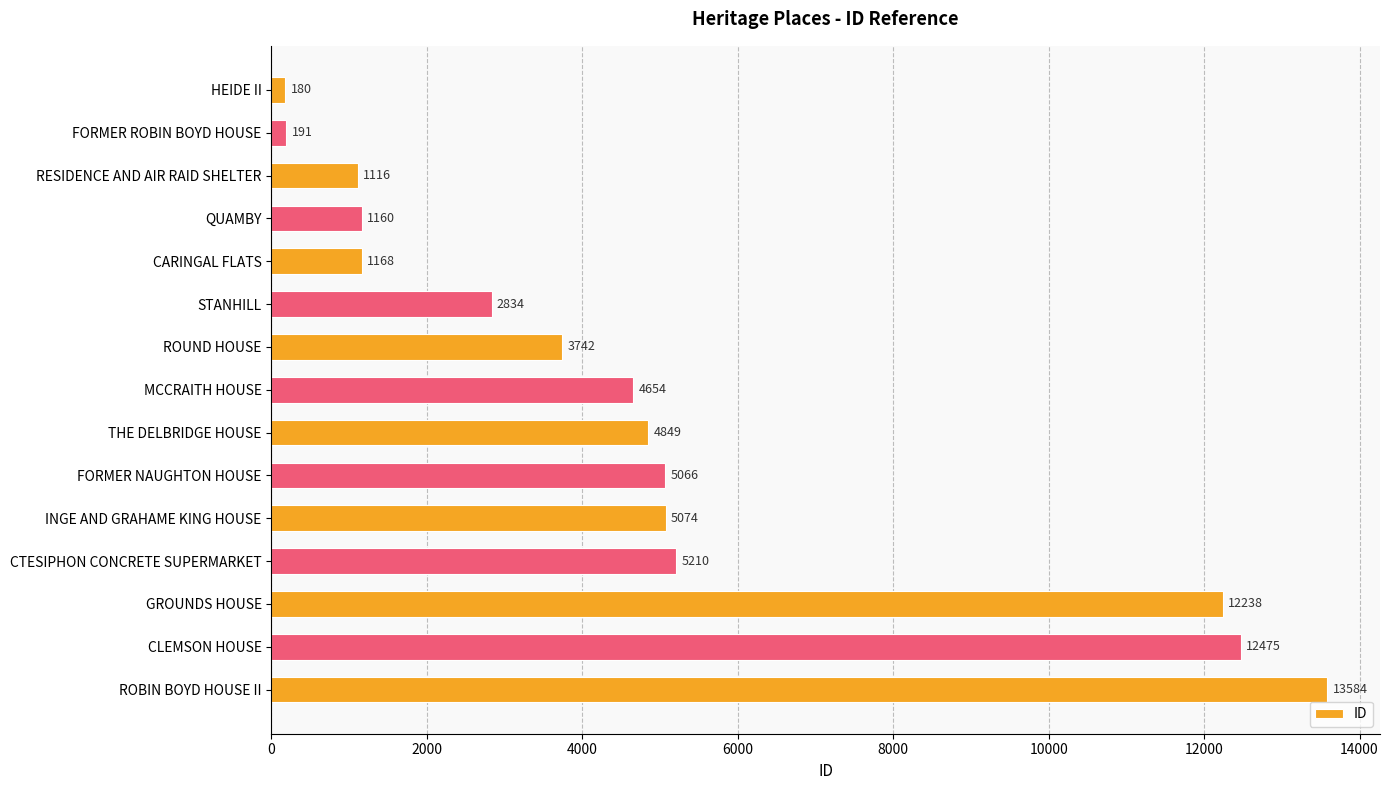

What is the approximate value at HEIDE II, to the nearest 50?

200